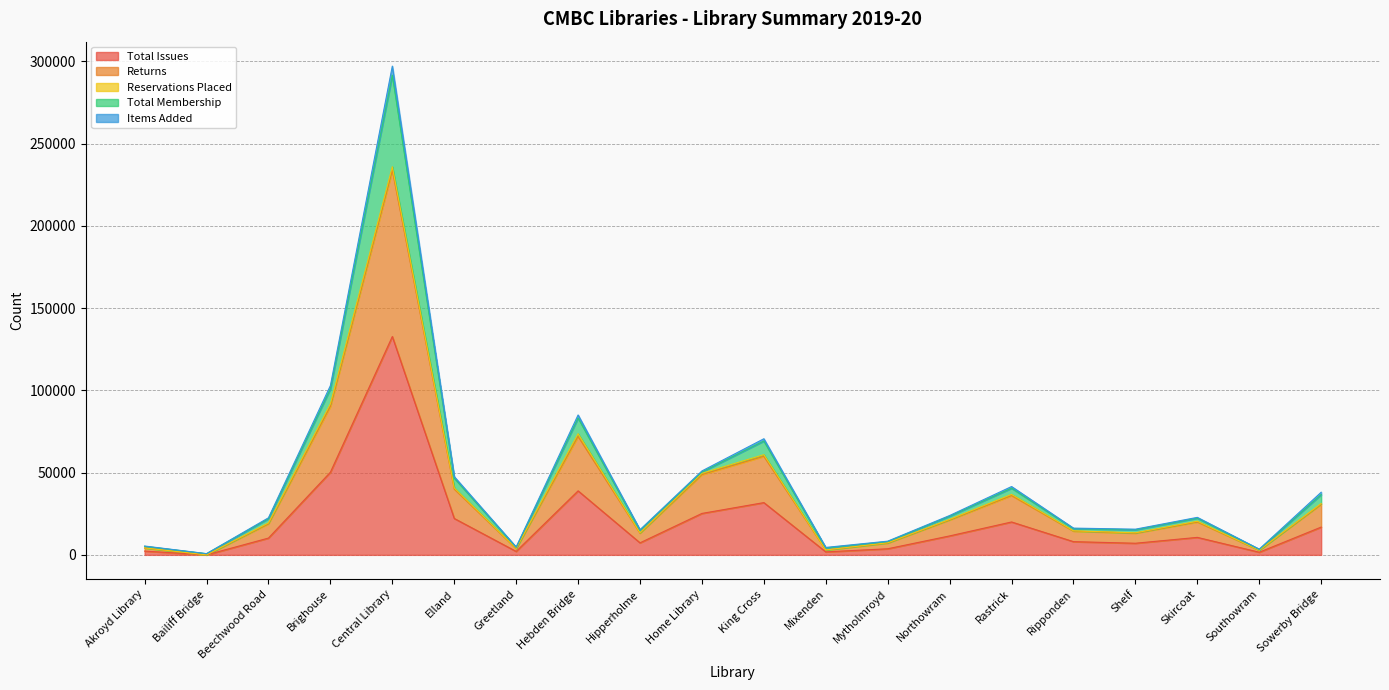

At which label does Total Issues first exceed 10630?

Brighouse